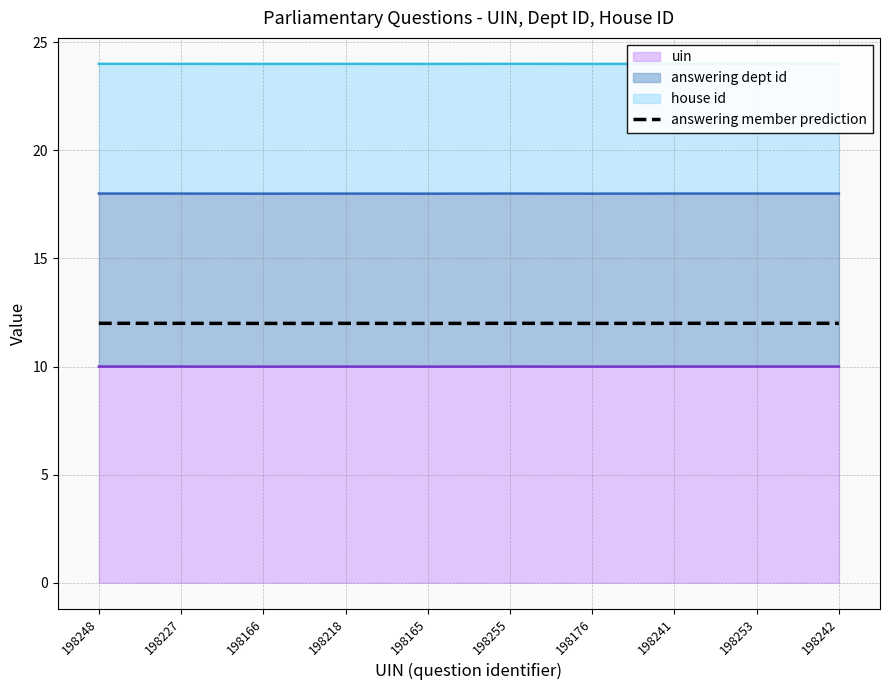

Reading right to left, list all the values displayed in this chart.

198242=12.0	198253=12.0	198241=12.0	198176=12.0	198255=12.0	198165=12.0	198218=12.0	198166=12.0	198227=12.0	198248=12.0